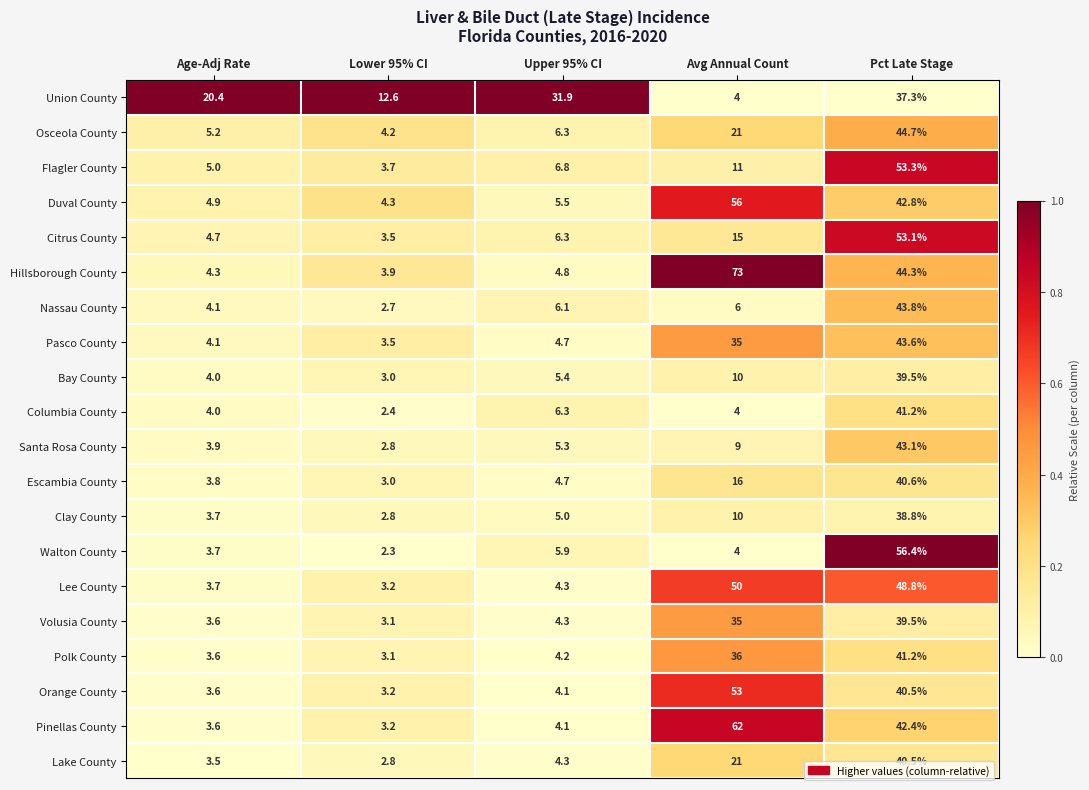

Which label corresponds to the smallest value in the chart?

Lower 95% CI